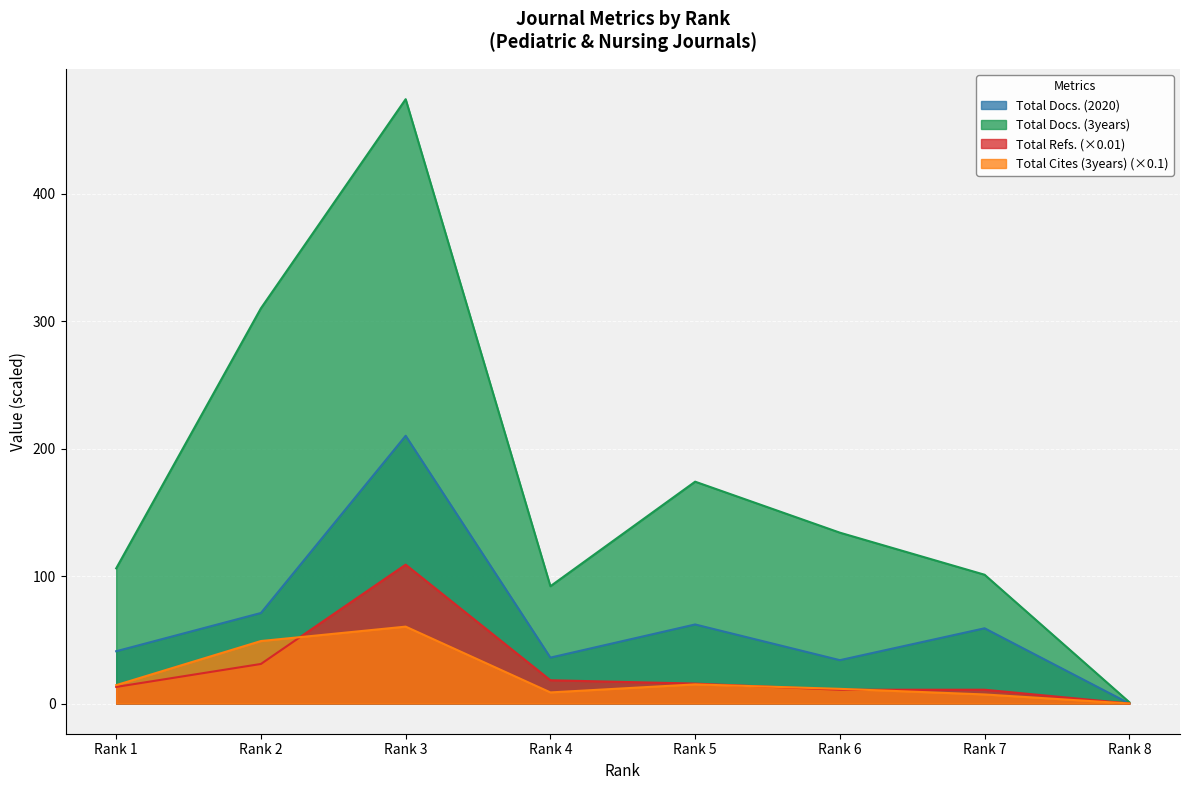

At how many categories does at least one series exceed 316?

1